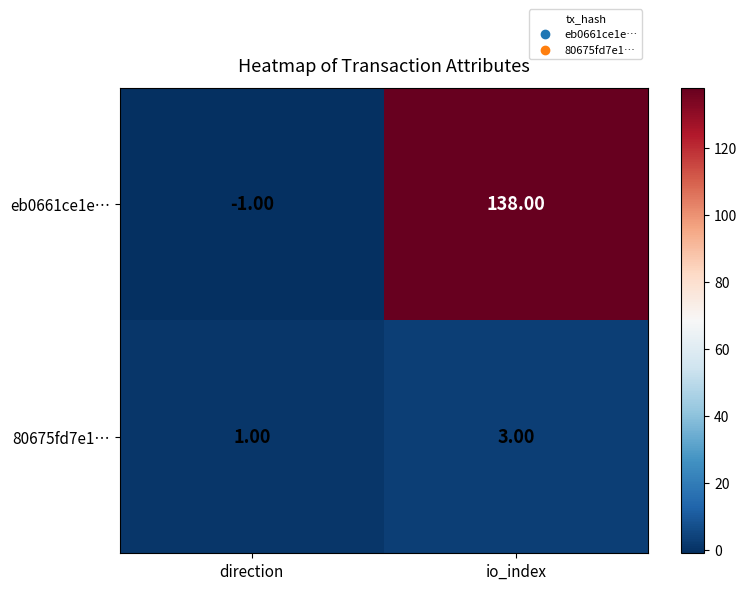

At io_index, list the series in order from smallest to largest.

80675fd7e1…, eb0661ce1e…